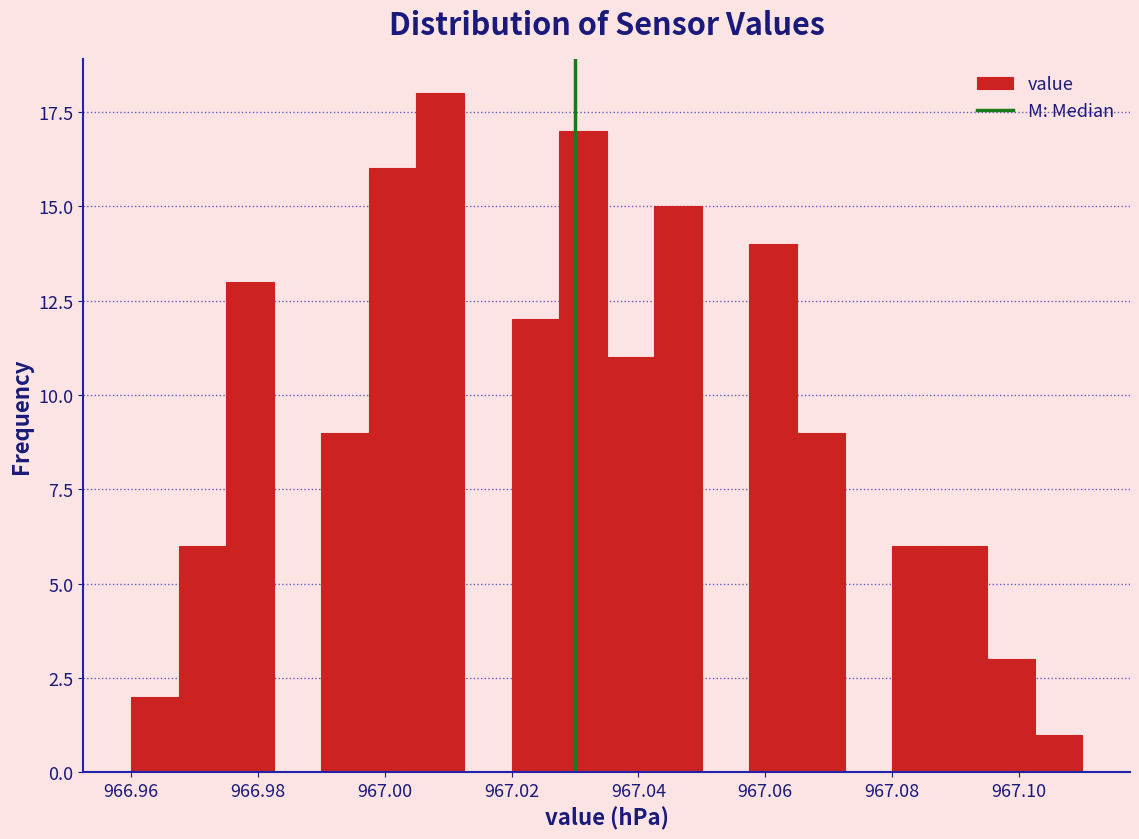

Read against the x-axis, roughly where is the centre of the tallest bar?

967.008